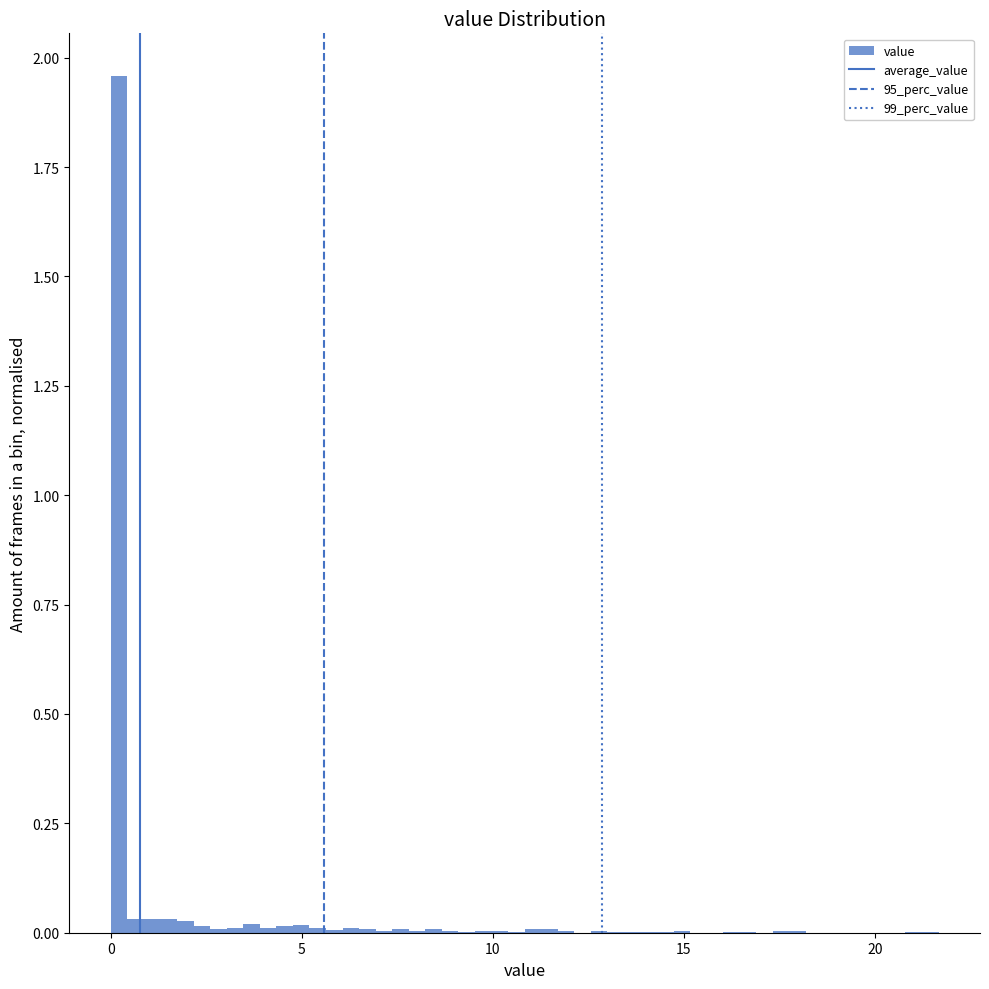

Read against the x-axis, roughly where is the centre of the tallest bar?

0.0